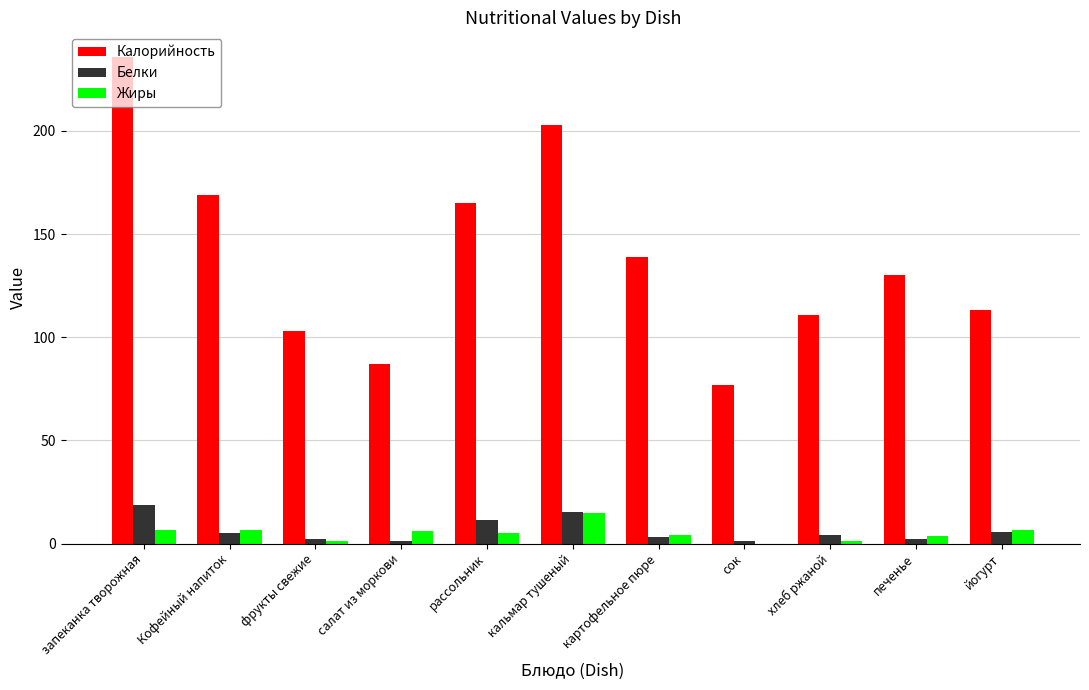

Read the Калорийность value at йогурт.

113.0